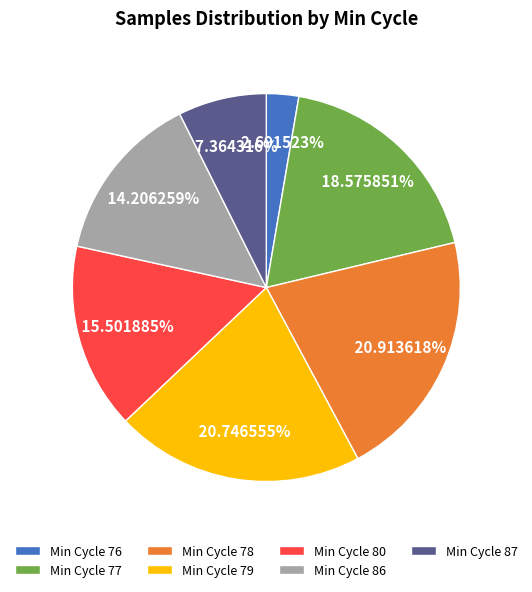

Is the sum of Min Cycle 79 and Min Cycle 86 greater than half?

No